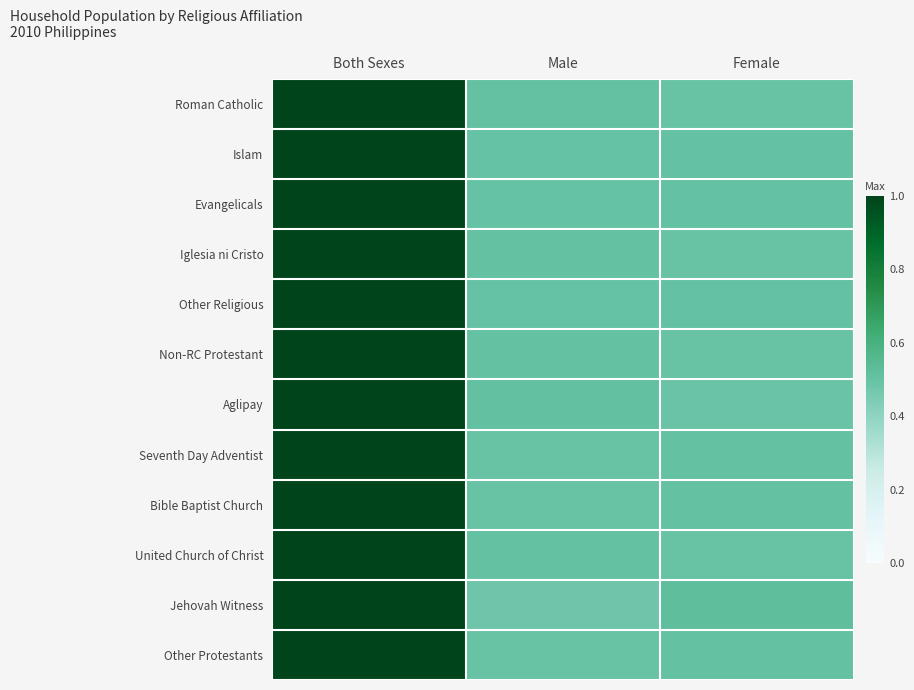

What is the smallest value displayed?

0.5